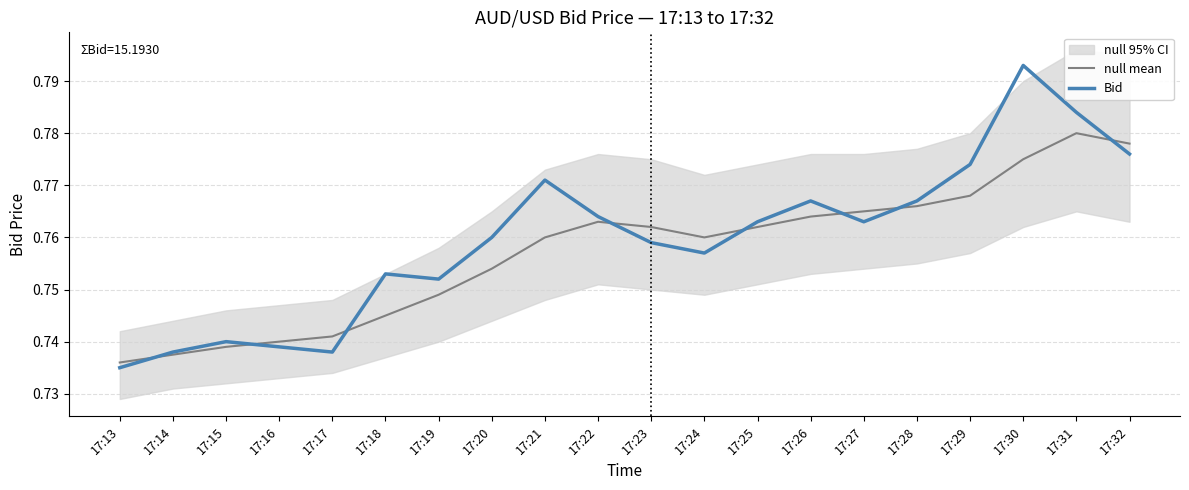

Is it true that null mean equals 0.7 at 17:18?

True